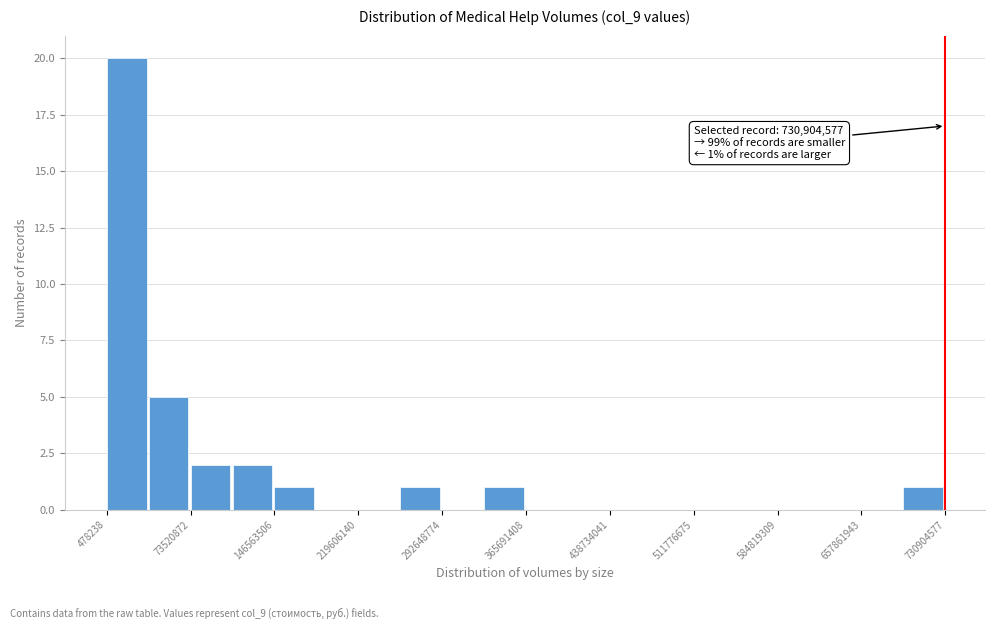

Around what value on the x-axis is the tallest bar? Give the approximate position of its centre, as read against the axis.

20000000